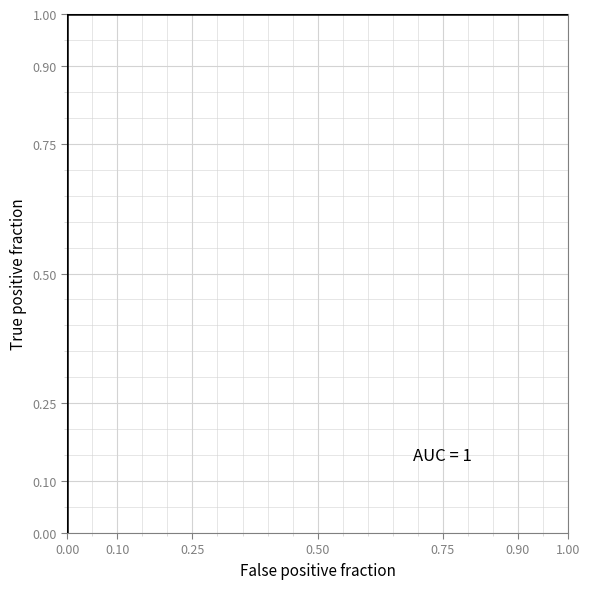

List the labels in order of value, smallest first.

0.00, 0.00, 1.00